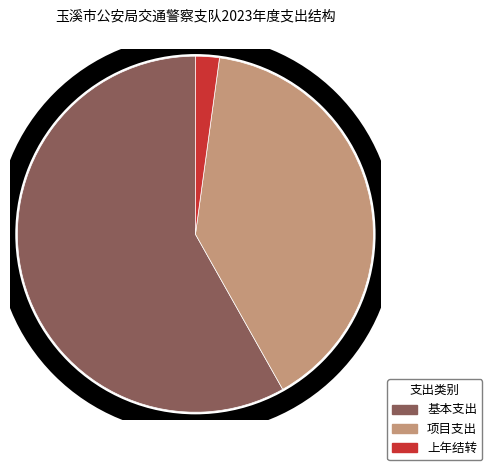

True or false: 项目支出 accounts for 29% of the total.

False